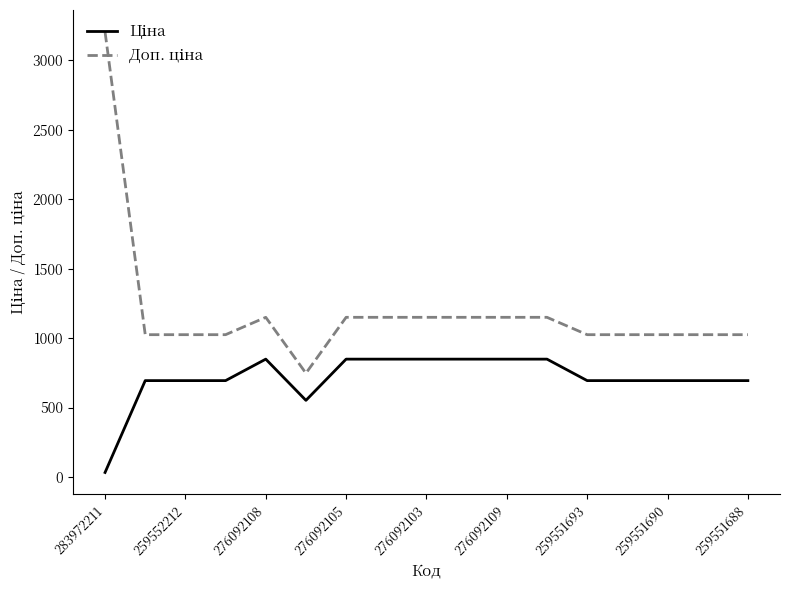

What is the greatest value displayed?

3205.0